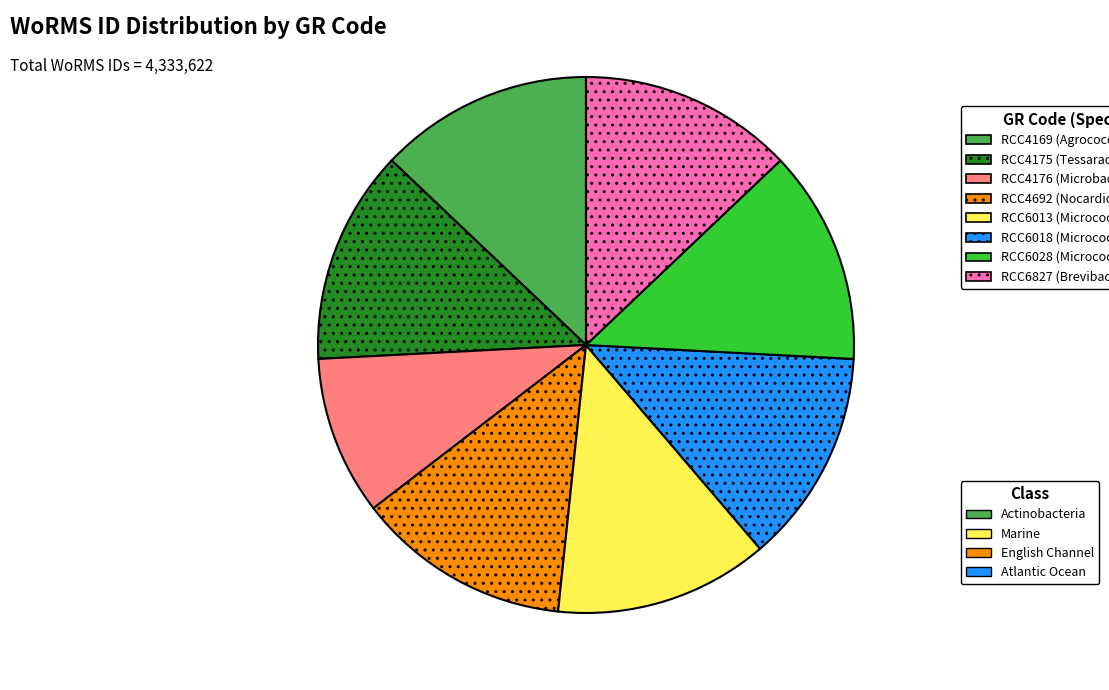

Count the number of slices in the pie.

8